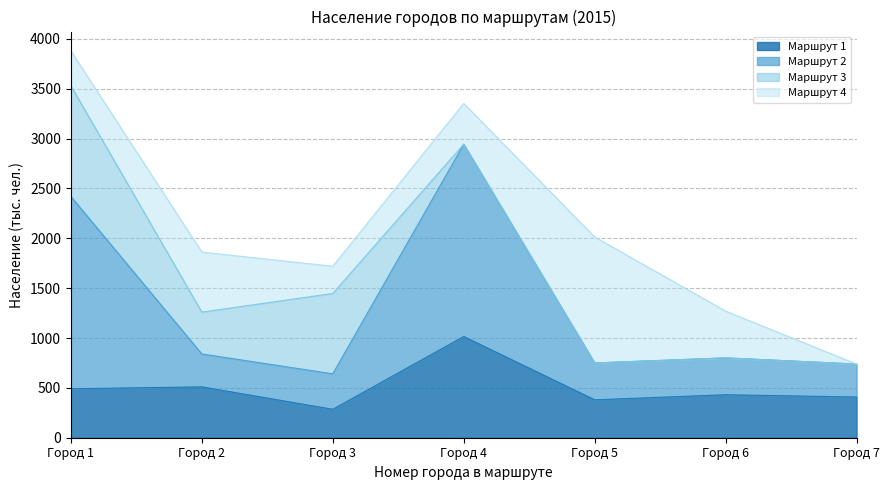

True or false: Маршрут 2 and Маршрут 1 cross at least once.

False